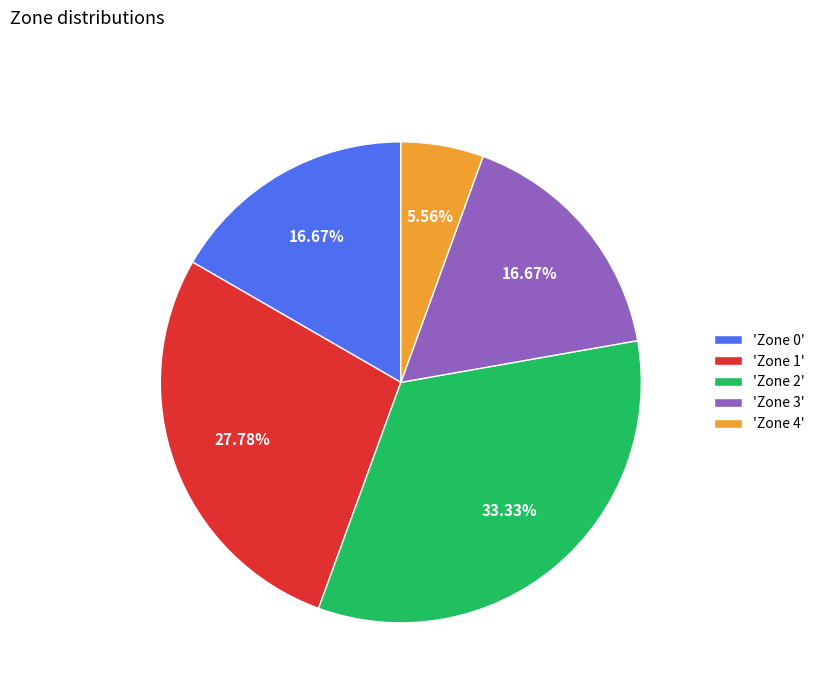

Which has a higher value, 'Zone 0' or 'Zone 4'?

'Zone 0'